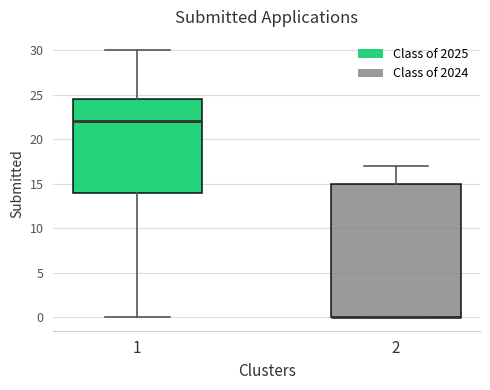

Reading left to right, transcribe this box plot: for each box, give where its median line is, the range the box spans, and where its two whiskers end, as read against the y-axis. The values are not printed on the chart, so give them approximately, as read against the axis.

1: median 22.0, box 14.0 to 24.5, whiskers 0.0 to 30.0
2: median 0.0 (drawn on the box's lower edge), box 0.0 to 15.0, whiskers 0.0 to 17.0